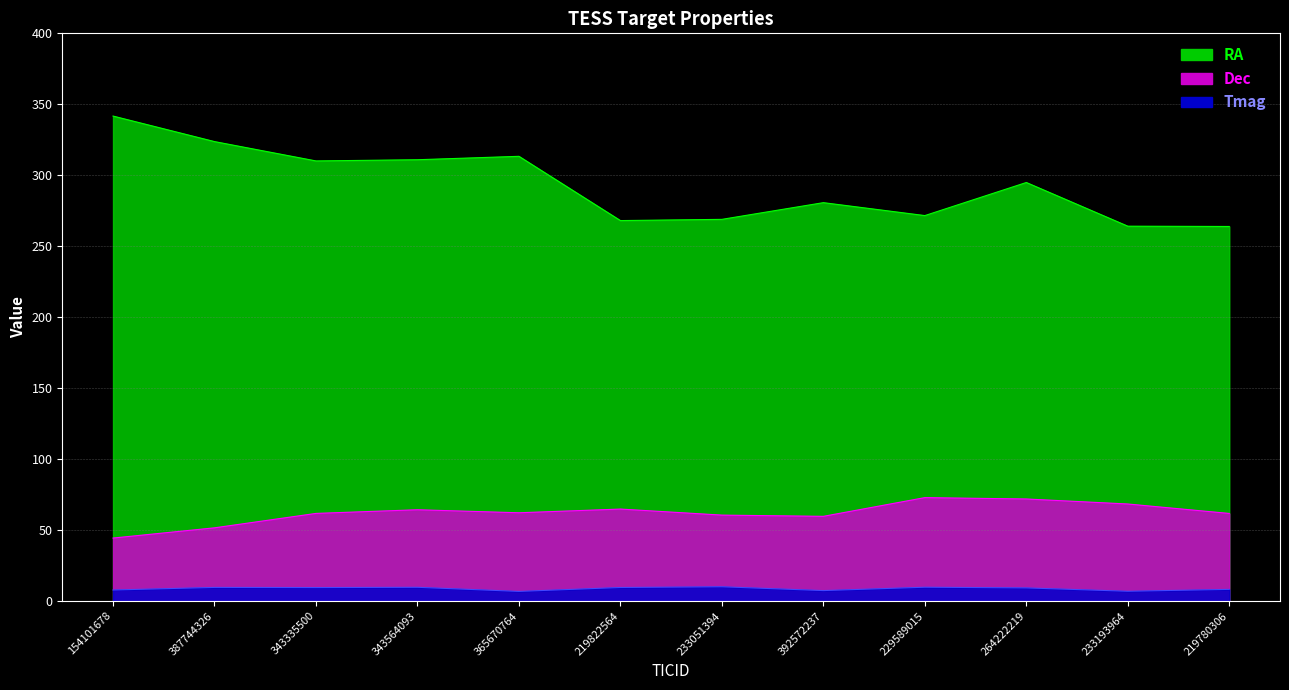

Does the chart have visible grid lines?

Yes